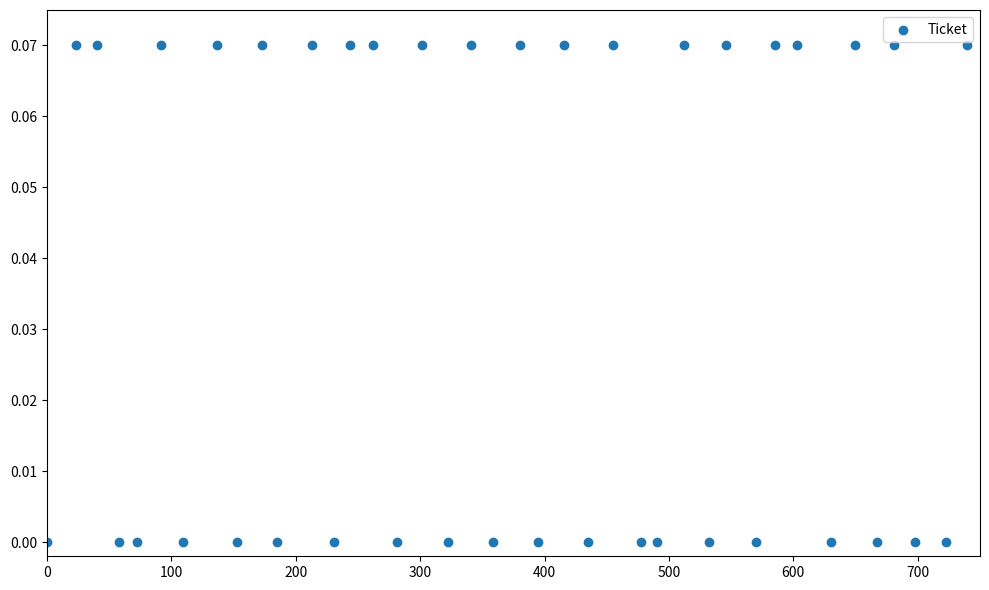

What is the range of X values (max minus min)?

739.4